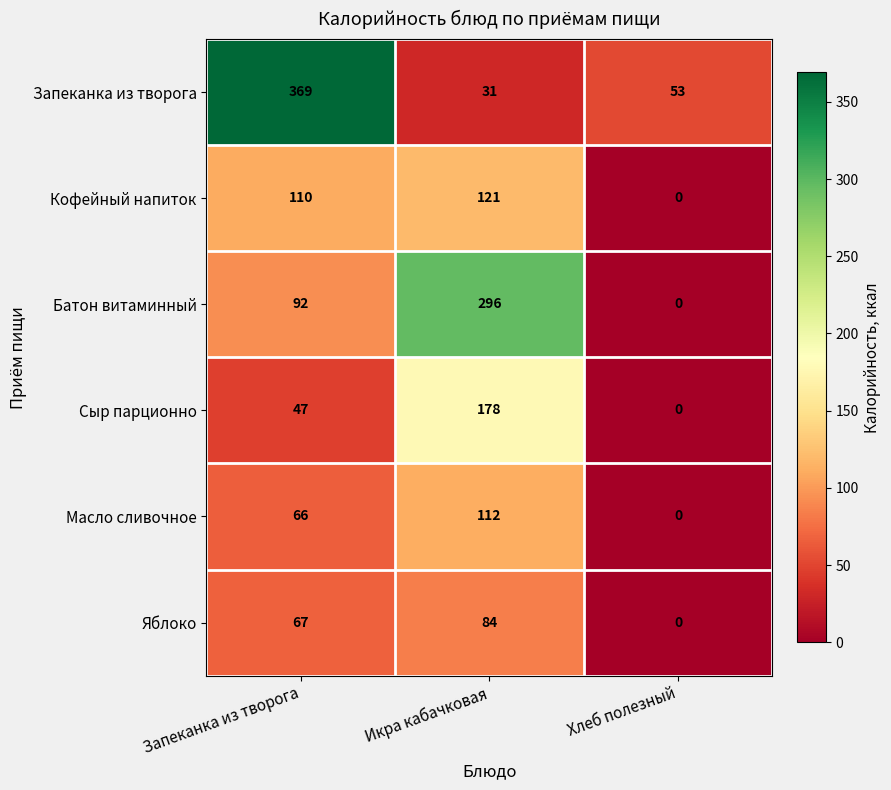

Rank the series by their maximum value, from highest to lowest.

Запеканка из творога, Батон витаминный, Сыр парционно, Кофейный напиток, Масло сливочное, Яблоко